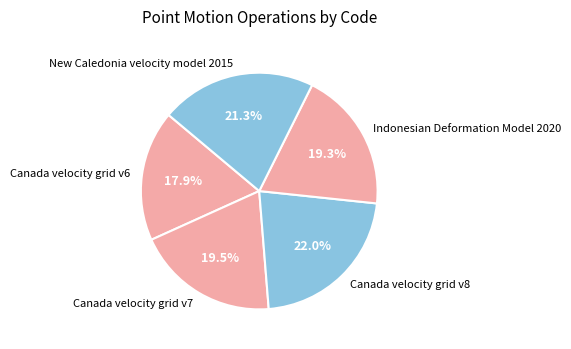

Which has a higher value, Canada velocity grid v7 or New Caledonia velocity model 2015?

New Caledonia velocity model 2015